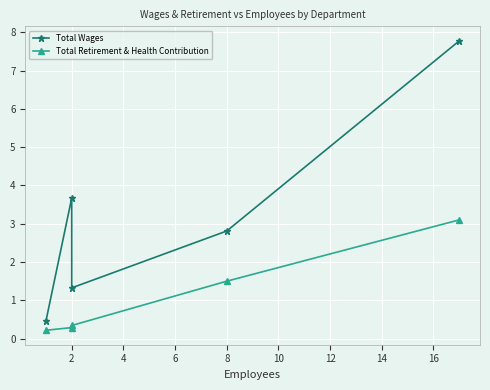

True or false: Total Wages and Total Retirement & Health Contribution intersect in this chart.

False